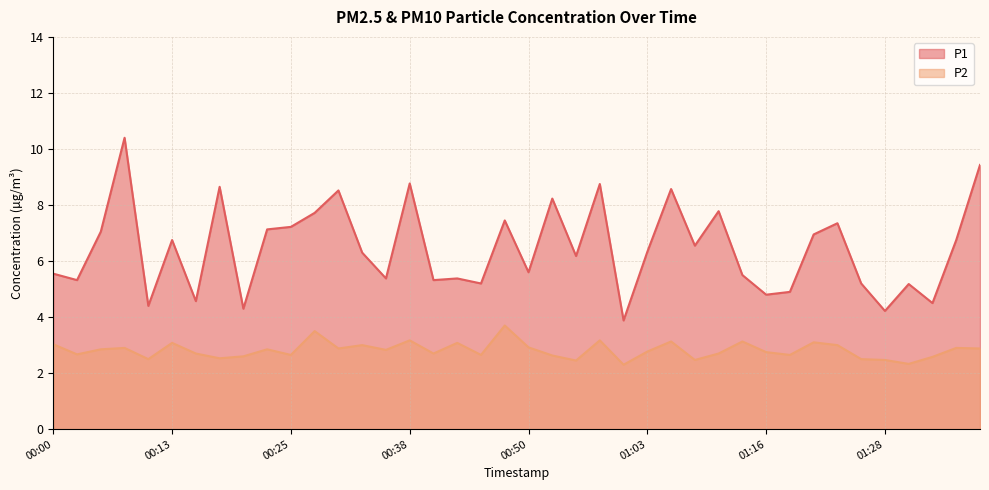

True or false: P1 has more than 0 interior local peaks.

True